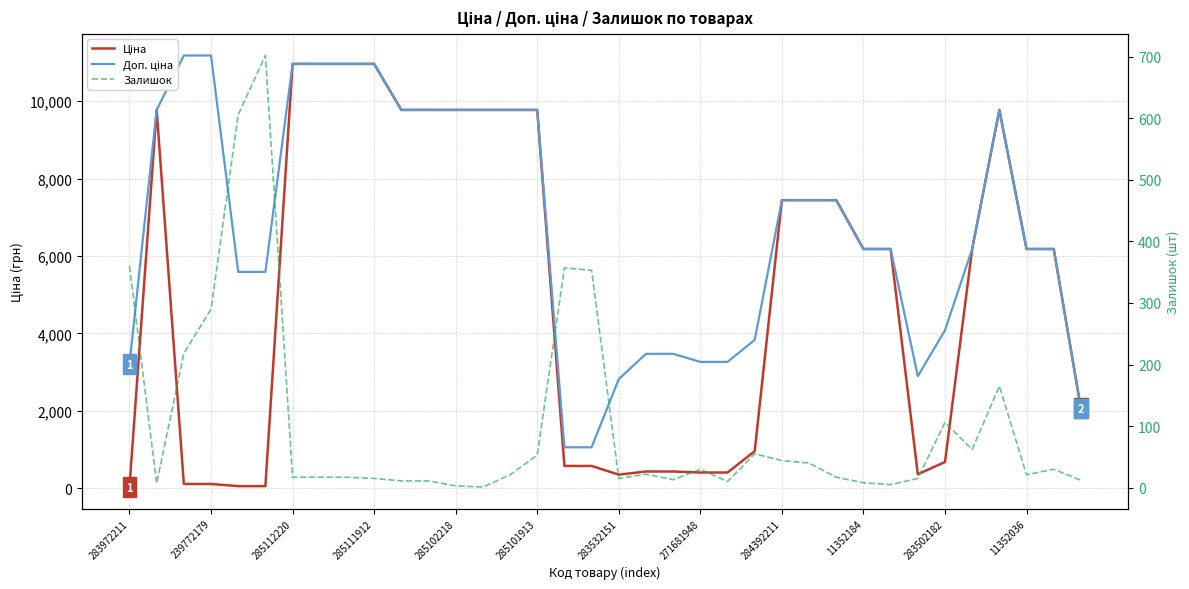

True or false: Залишок and Доп. ціна cross at least once.

False